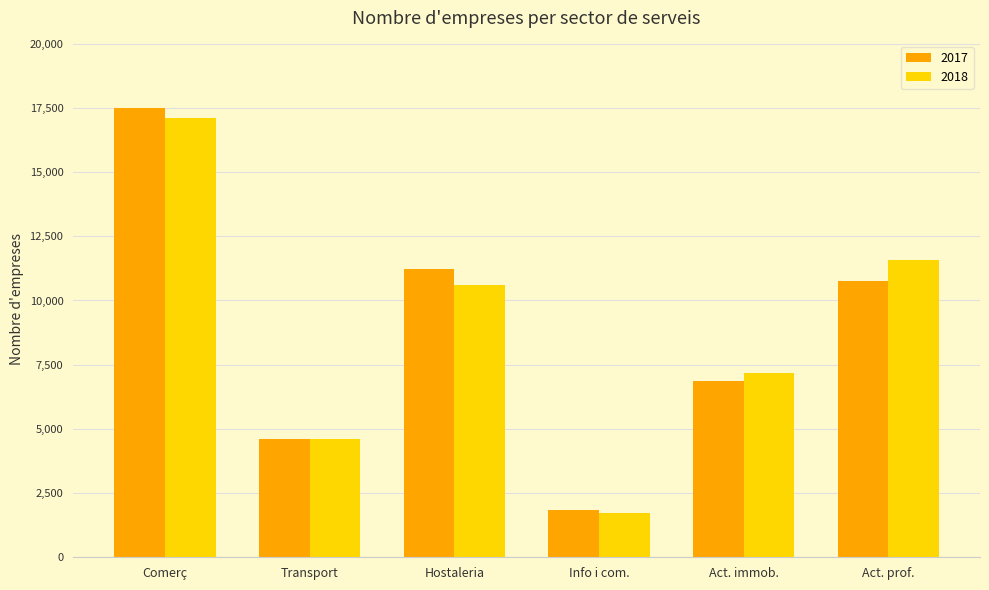

Between Comerç and Transport, which series saw the biggest shift?

2017